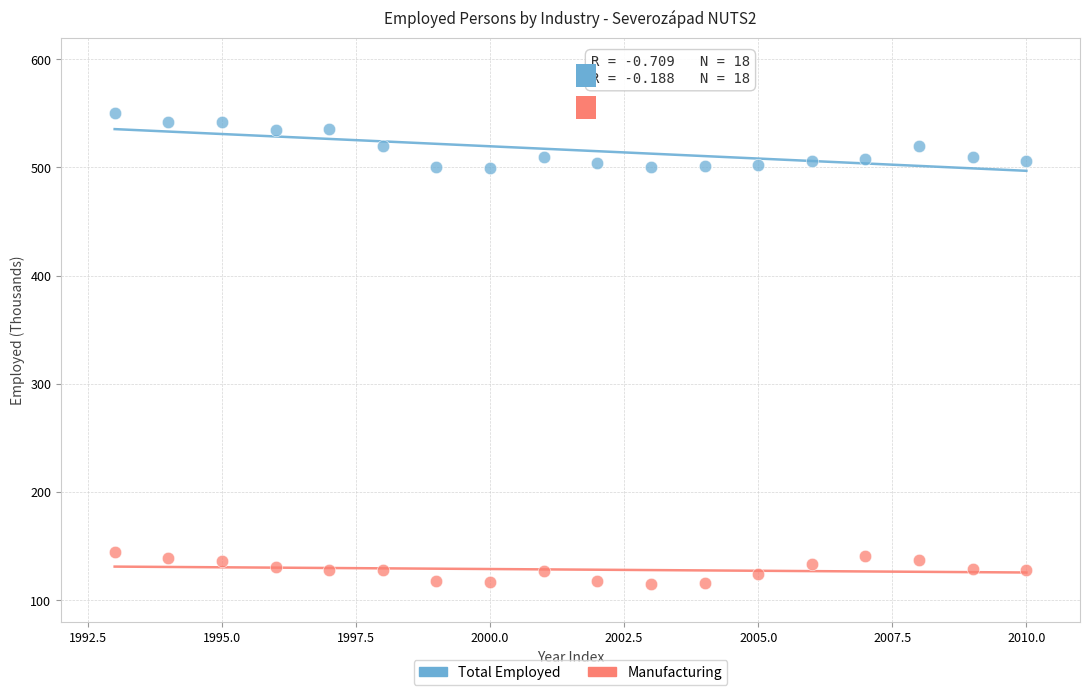

Across all data points, what is the range of Y values (max minus min)?

435.8